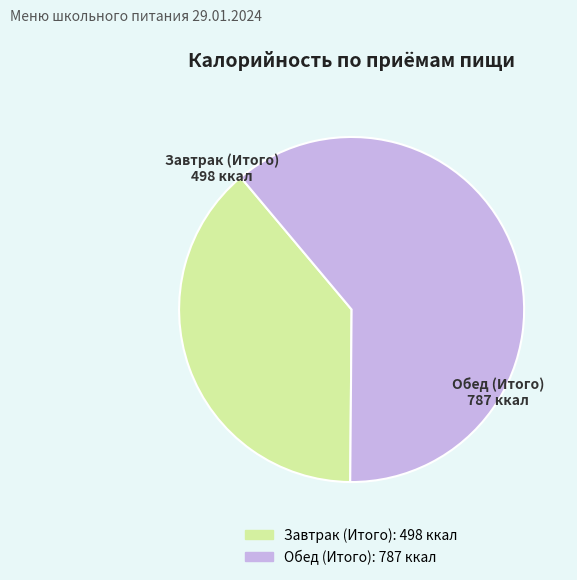

Which slice is the largest?

Обед (Итого)